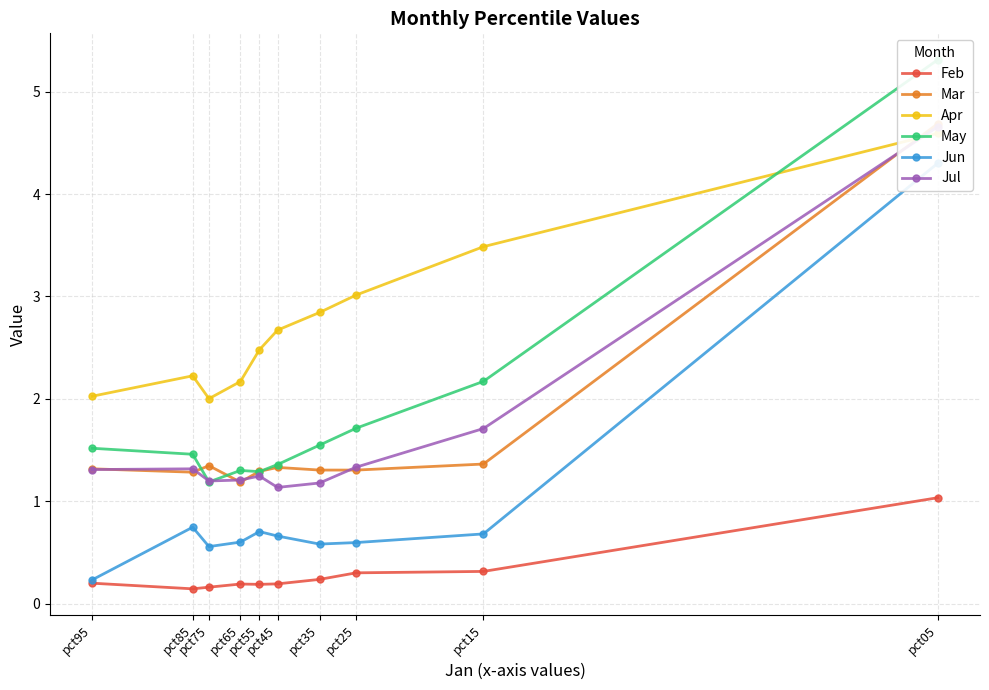

True or false: Jun and May cross at least once.

False